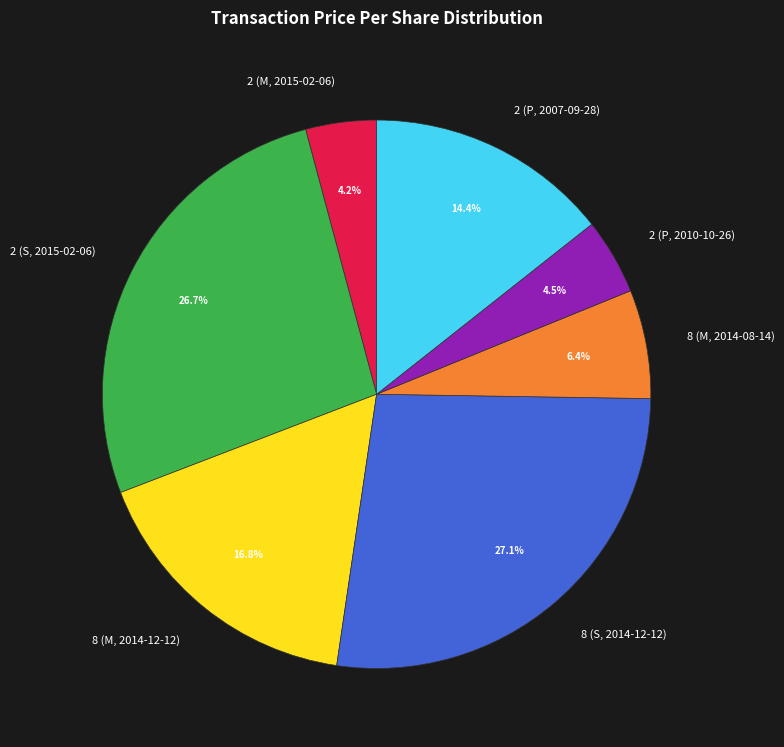

What percentage is NOT represented by 8 (S, 2014-12-12)?

72.9%